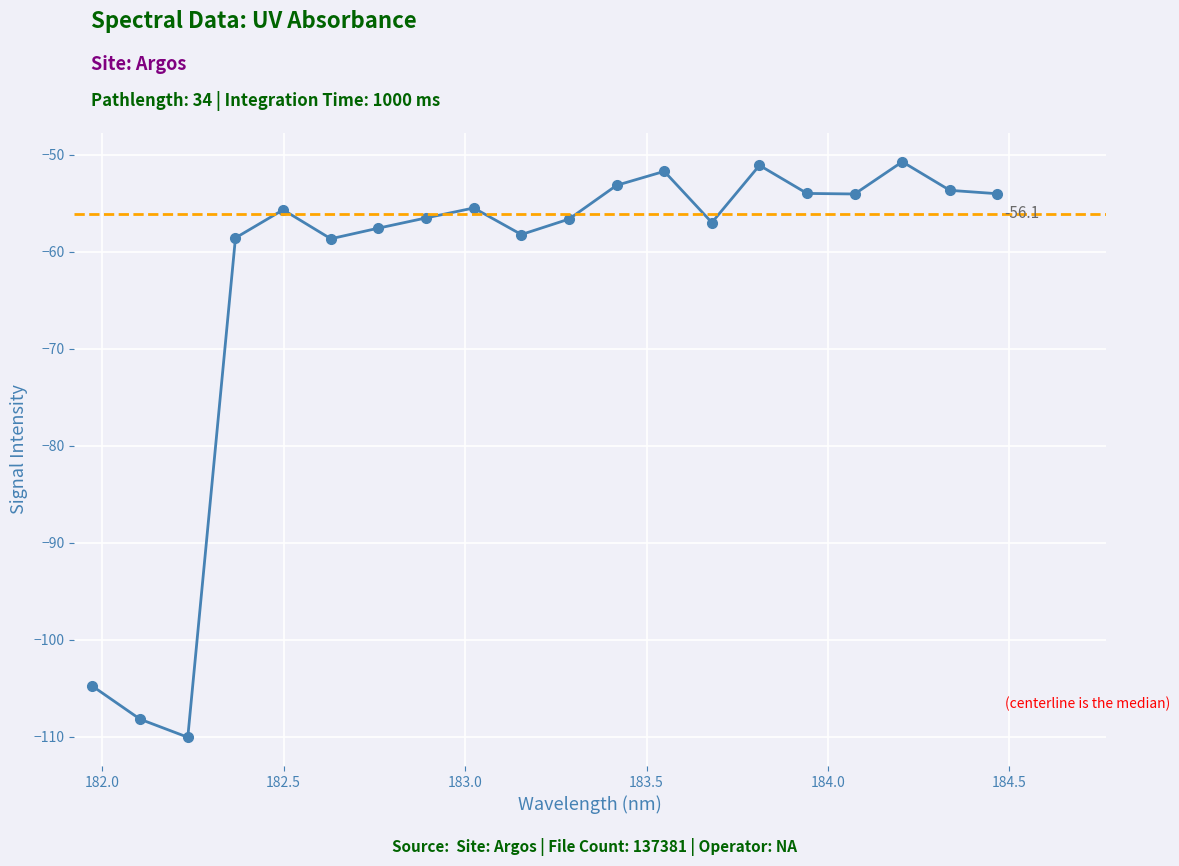

True or false: there are more than 1 points higher than both neighbors.

True